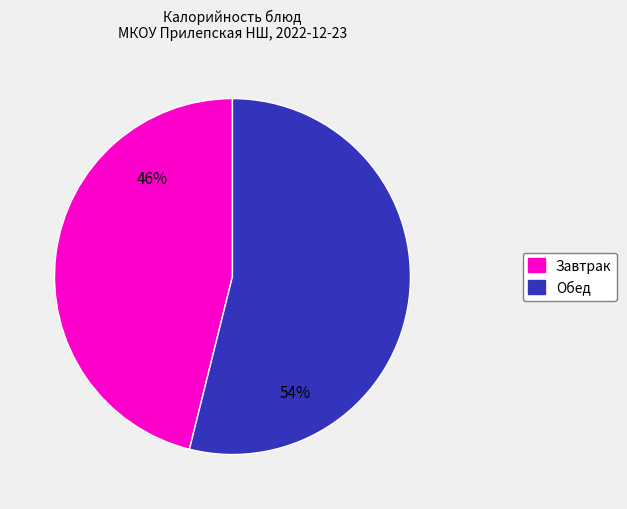

How many slices are in this pie chart?

2